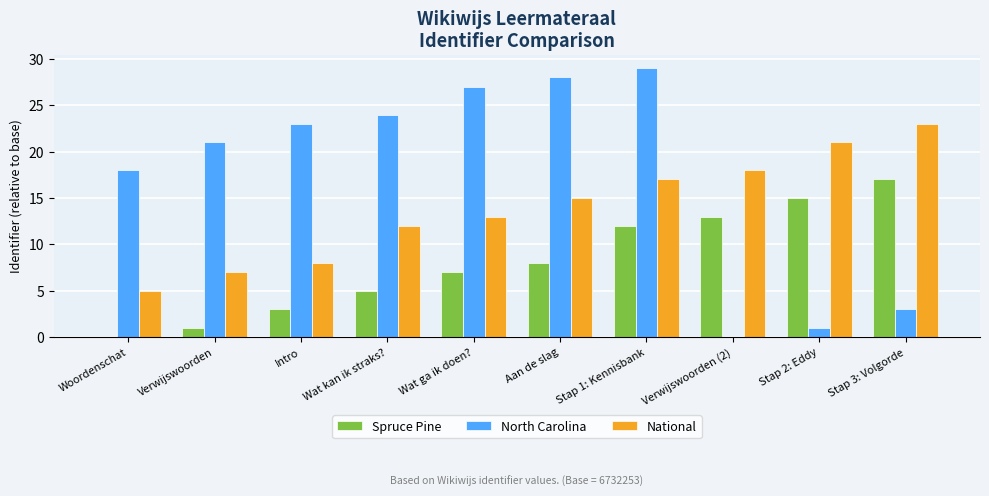

What is the average value of the North Carolina series?

17